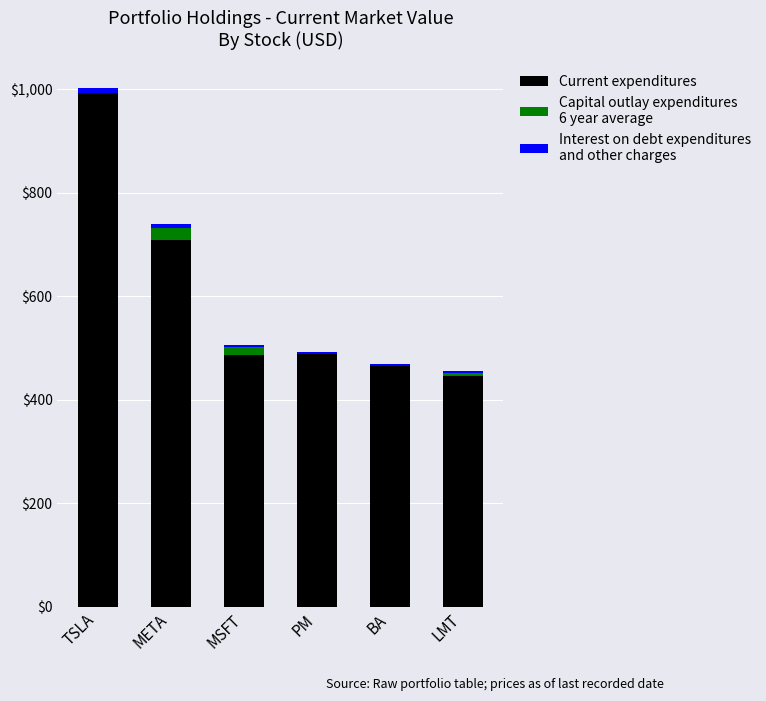

At which category is the sum across all series the highest?

TSLA